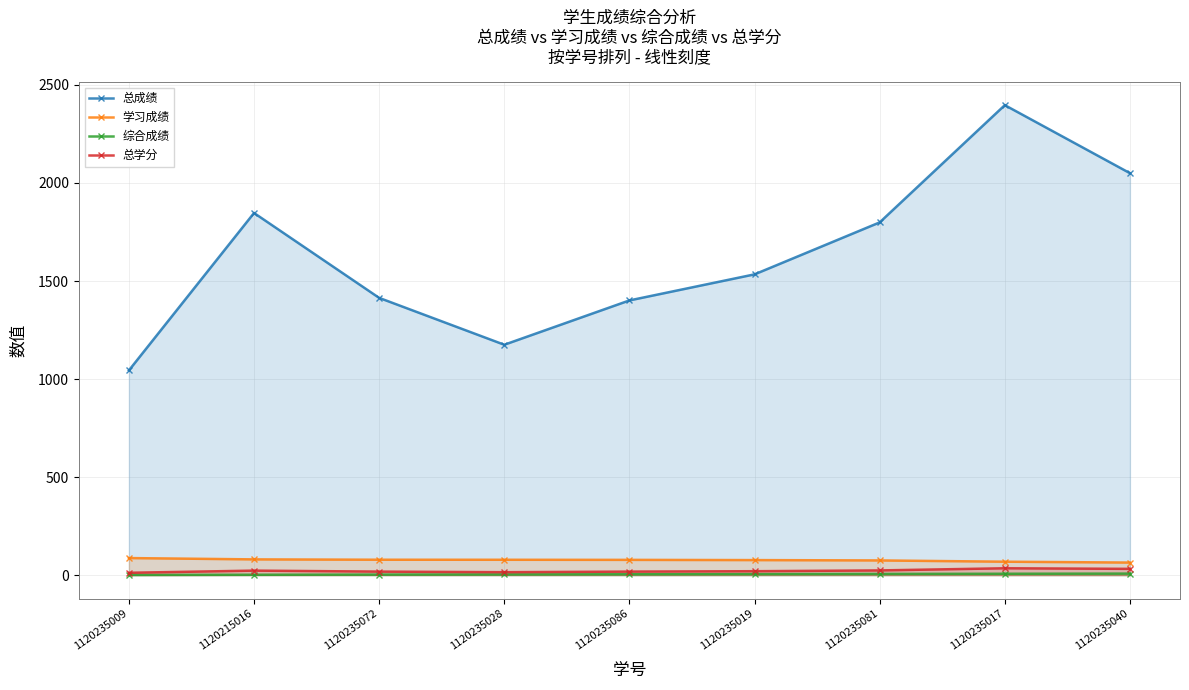

Reading left to right, list all the values displayed in this chart.

总成绩: 1120235009=1044.0	1120215016=1847.0	1120235072=1414.0	1120235028=1175.0	1120235086=1401.0	1120235019=1534.0	1120235081=1799.0	1120235017=2397.0	1120235040=2050.0
学习成绩: 1120235009=87.0	1120215016=80.3	1120235072=78.6	1120235028=78.3	1120235086=77.8	1120235019=76.7	1120235081=75.0	1120235017=68.5	1120235040=64.1
综合成绩: 1120235009=1.0	1120215016=1.9	1120235072=2.7	1120235028=3.5	1120235086=4.4	1120235019=5.2	1120235081=6.1	1120235017=7.0	1120235040=7.8
总学分: 1120235009=12.0	1120215016=23.0	1120235072=18.0	1120235028=15.0	1120235086=18.0	1120235019=20.0	1120235081=24.0	1120235017=35.0	1120235040=32.0